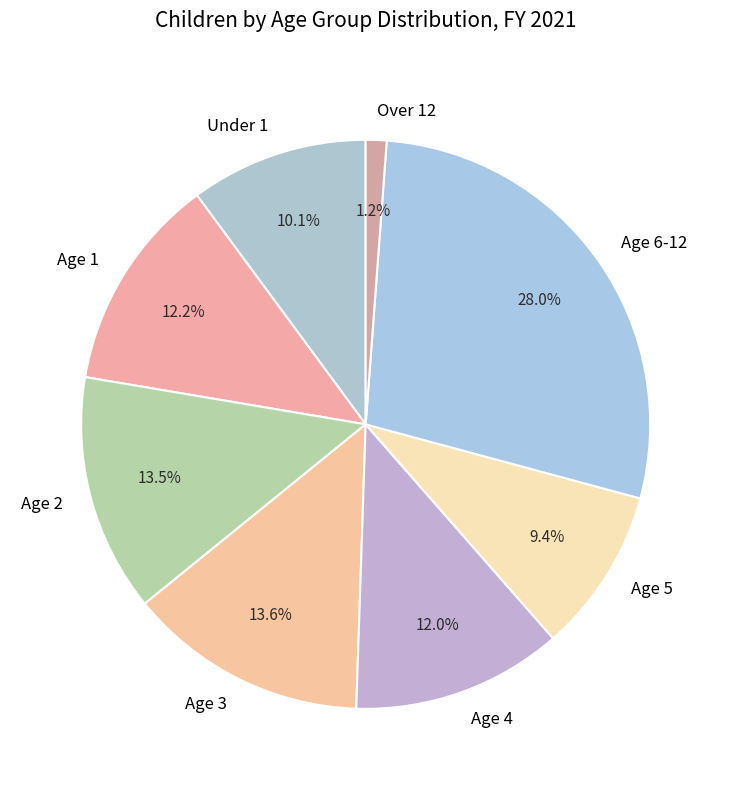

What percentage is the Age 4 slice, to the nearest percent?

12%